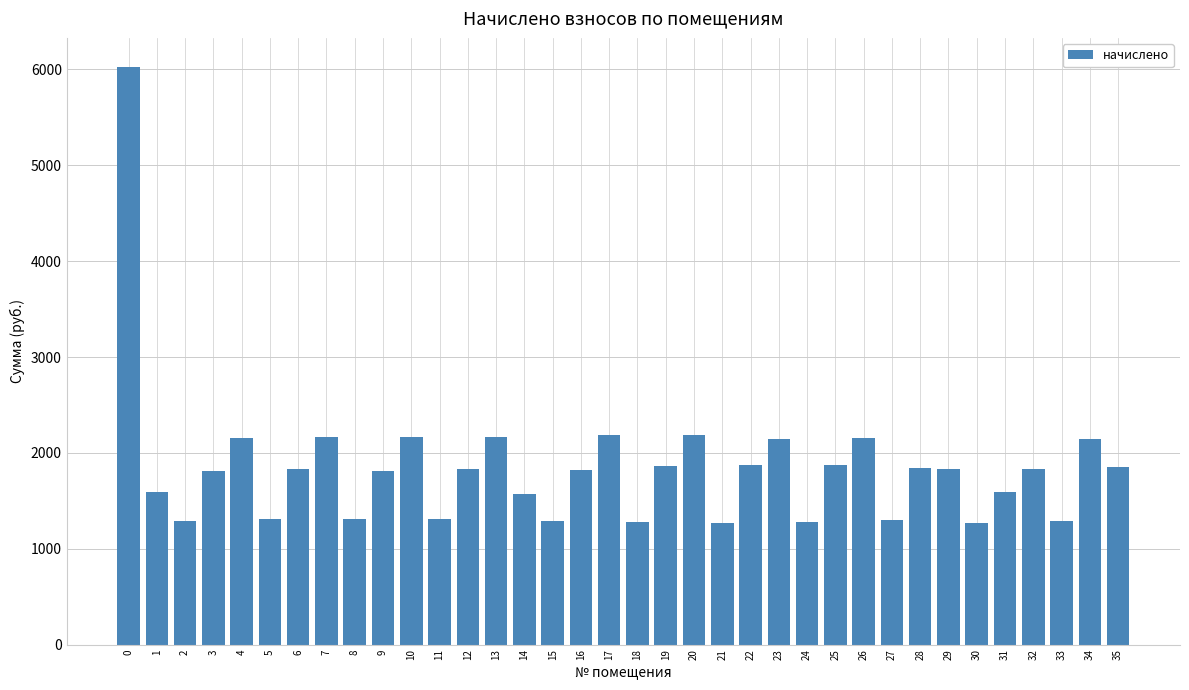

What is the greatest value displayed?

6028.3